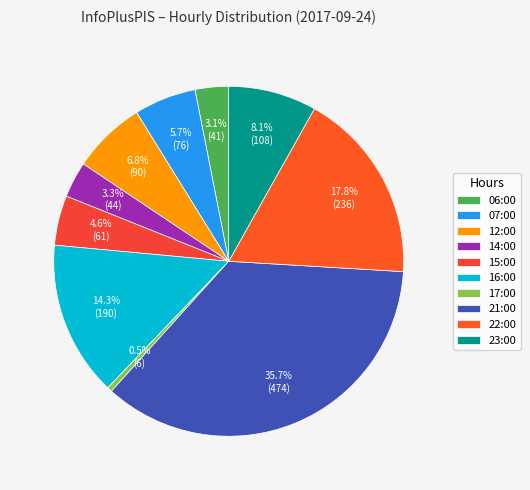

How much of the chart is everything except 07:00?

94.3%